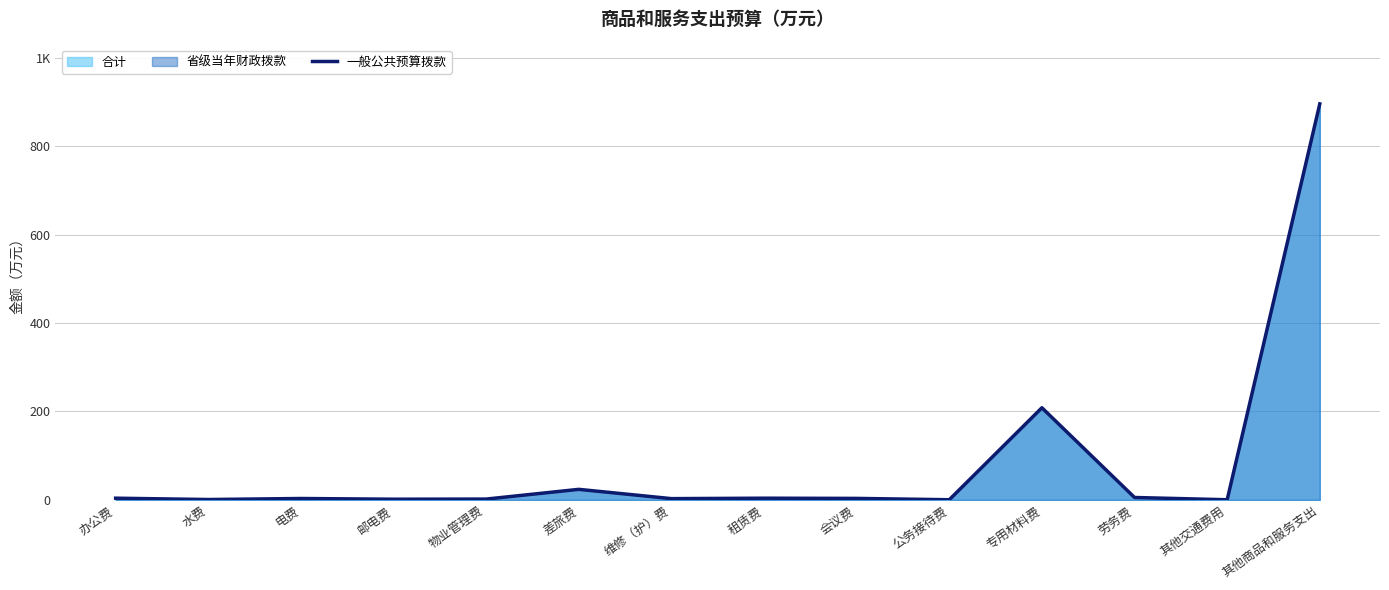

What is the sum of all values?

1157.0